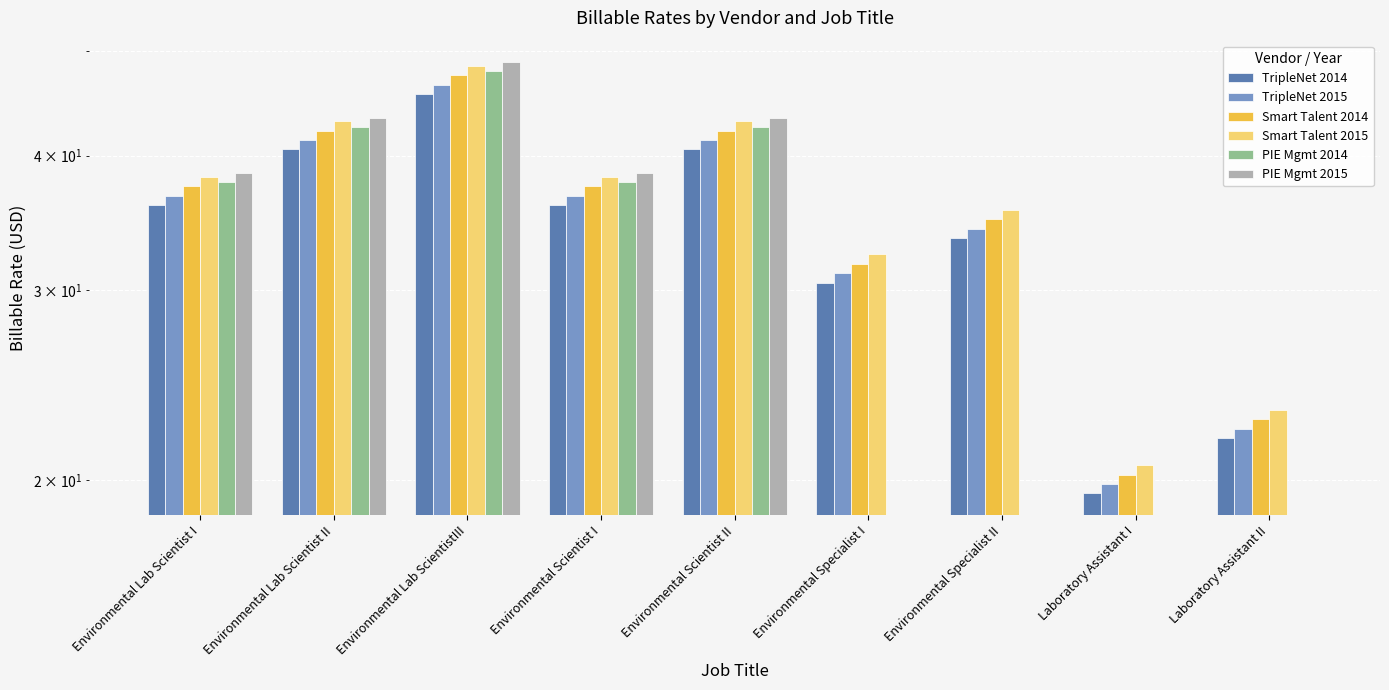

What is the label of the 3rd bar from the right?

Environmental Specialist II